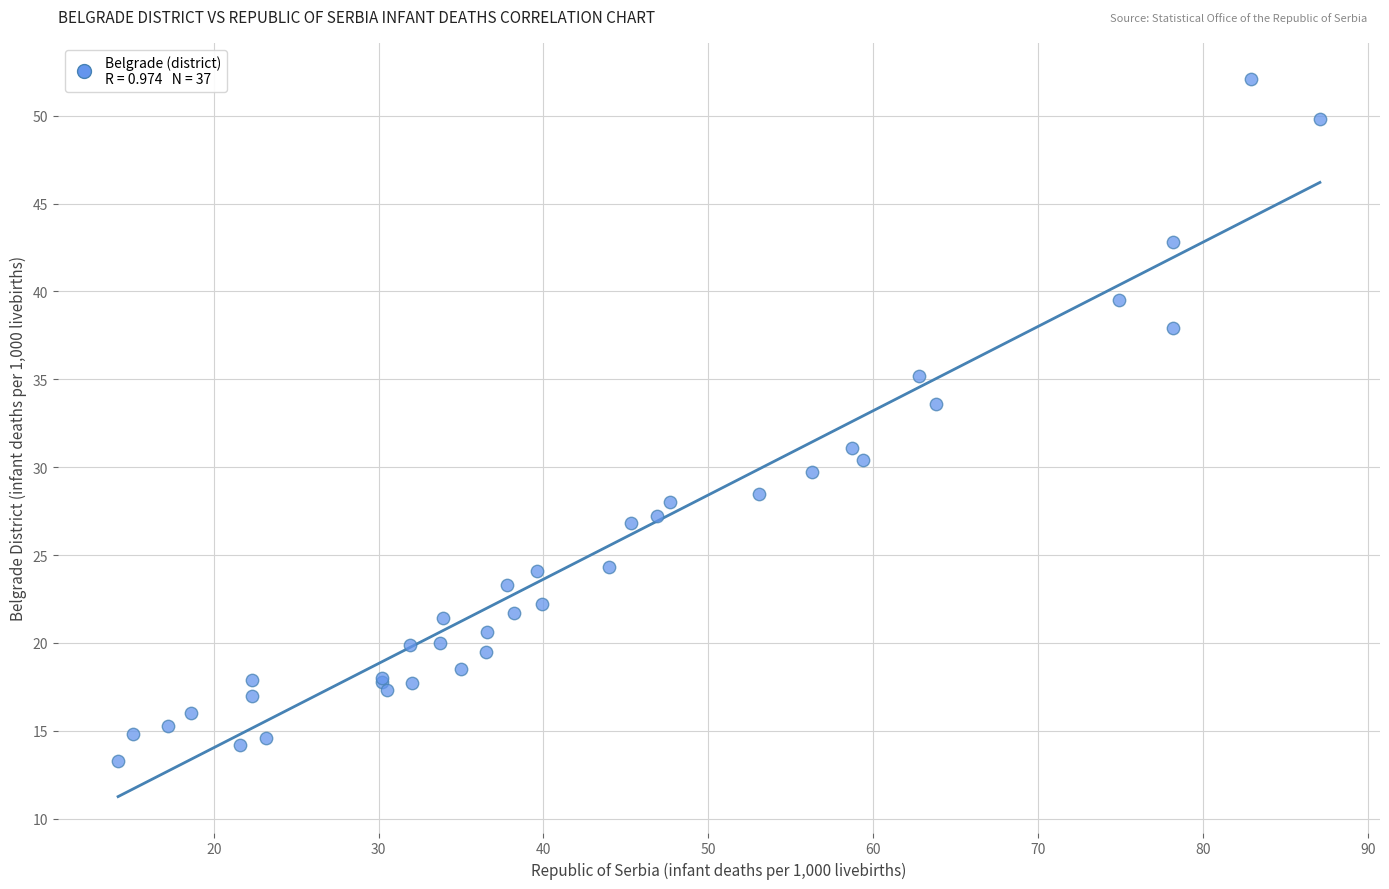

What Y value in the scatter plot is closest to 32?

31.1